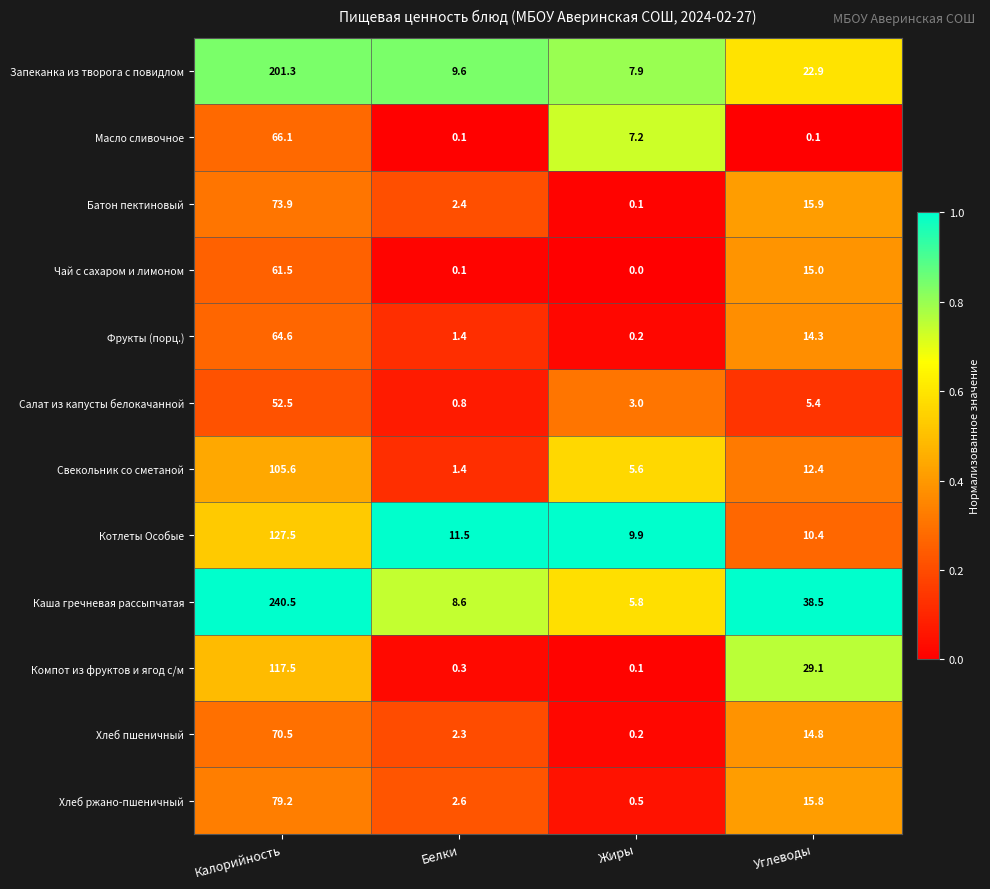

Which series has the largest range (max minus min)?

Каша гречневая рассыпчатая